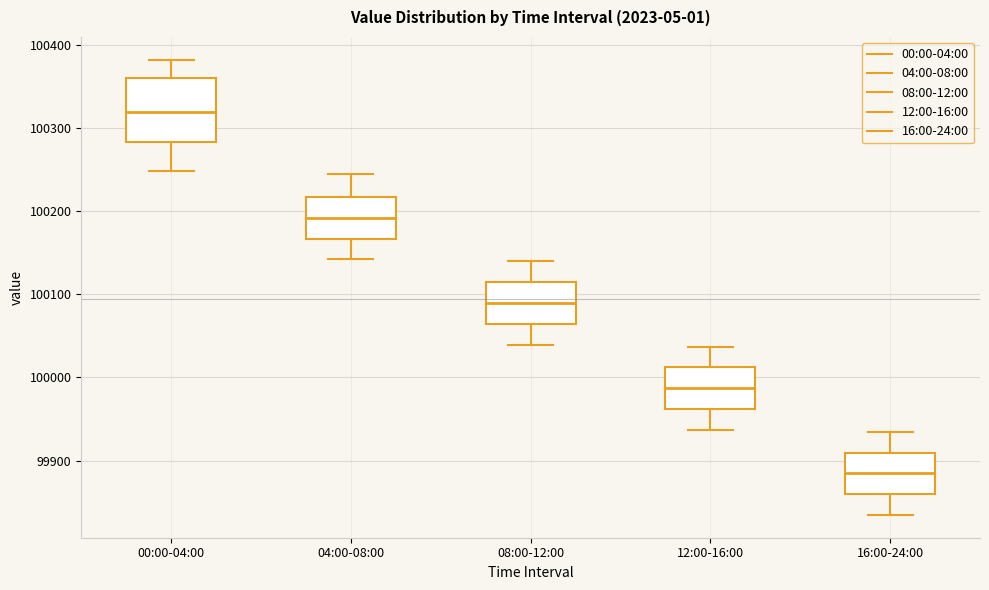

Reading left to right, read every box against the y-axis: the position of its median line, the range the box covers, and the ends of its whiskers. The values are not printed on the chart, so give them approximately, as read against the axis.

00:00-04:00: median 100320, box 100280 to 100360, whiskers 100250 to 100380
04:00-08:00: median 100190, box 100170 to 100220, whiskers 100140 to 100240
08:00-12:00: median 100090, box 100060 to 100110, whiskers 100040 to 100140
12:00-16:00: median 99990, box 99960 to 100010, whiskers 99940 to 100040
16:00-24:00: median 99880, box 99860 to 99910, whiskers 99830 to 99930